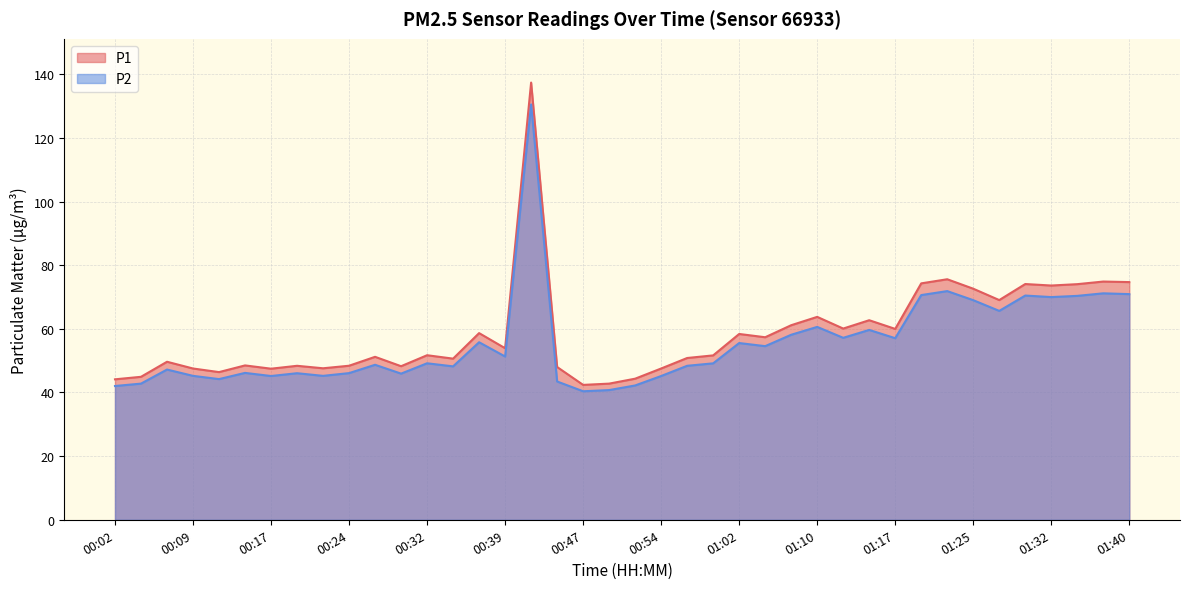

What is the sum of all P1 values?

2338.2